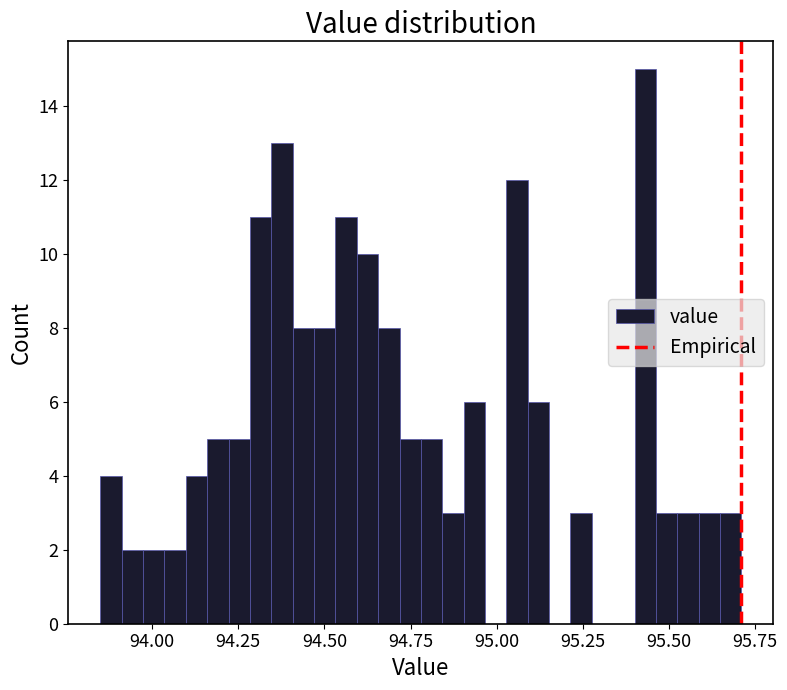

Read against the x-axis, roughly where is the centre of the tallest bar?

95.45